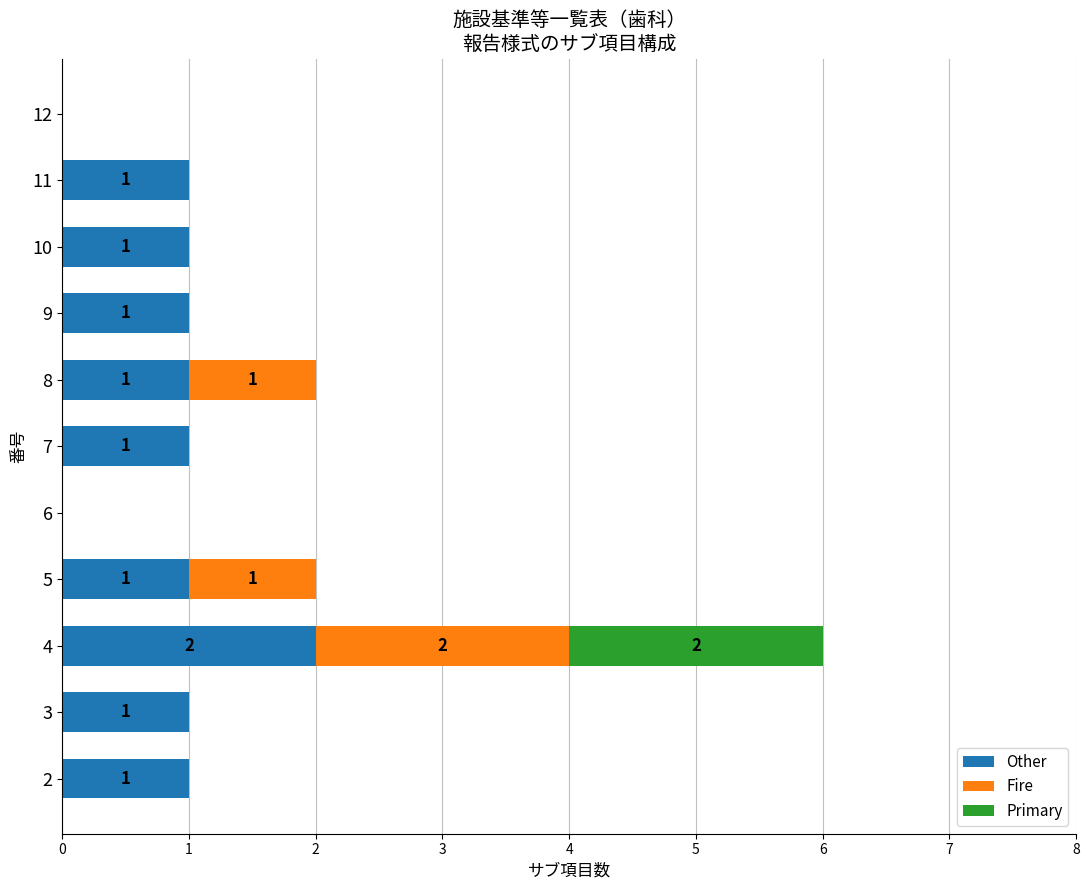

True or false: Other has a value of 1 at 3.

True